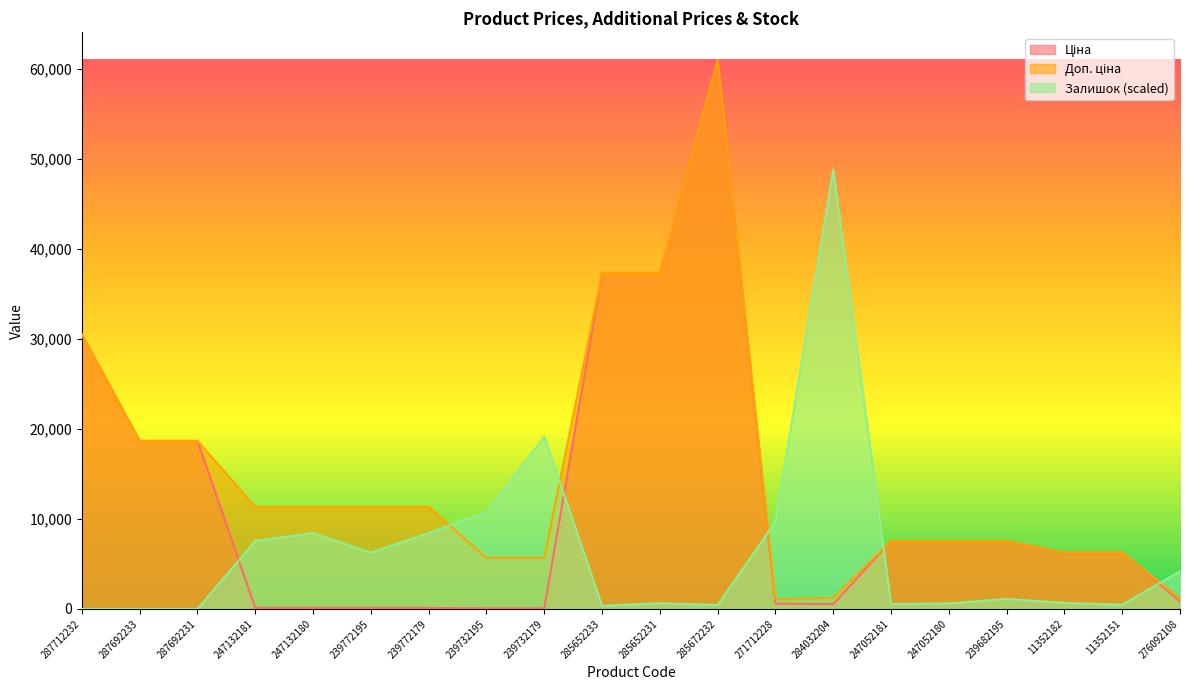

What is the spread (max minus min) of values at 247052181?

6993.8